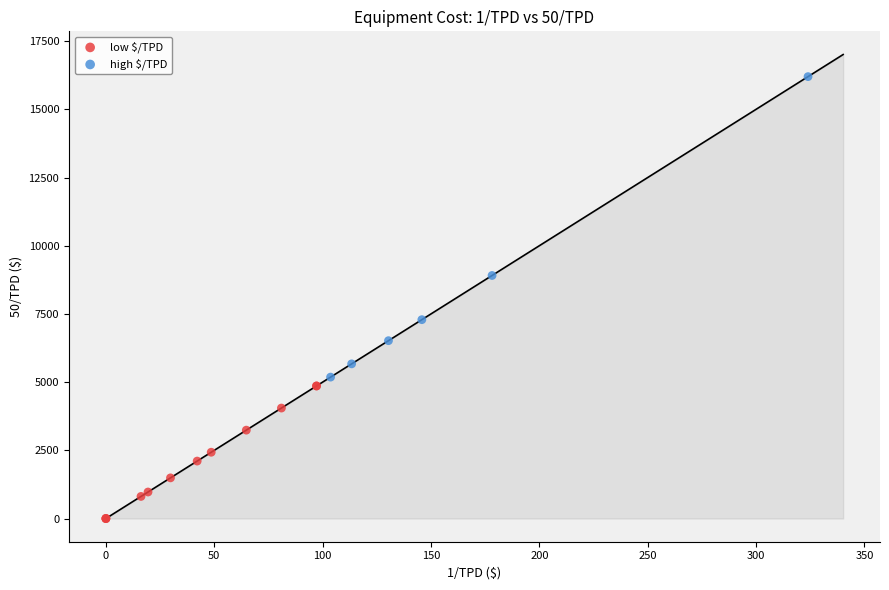

Which series has the largest Y range (max minus min)?

high $/TPD